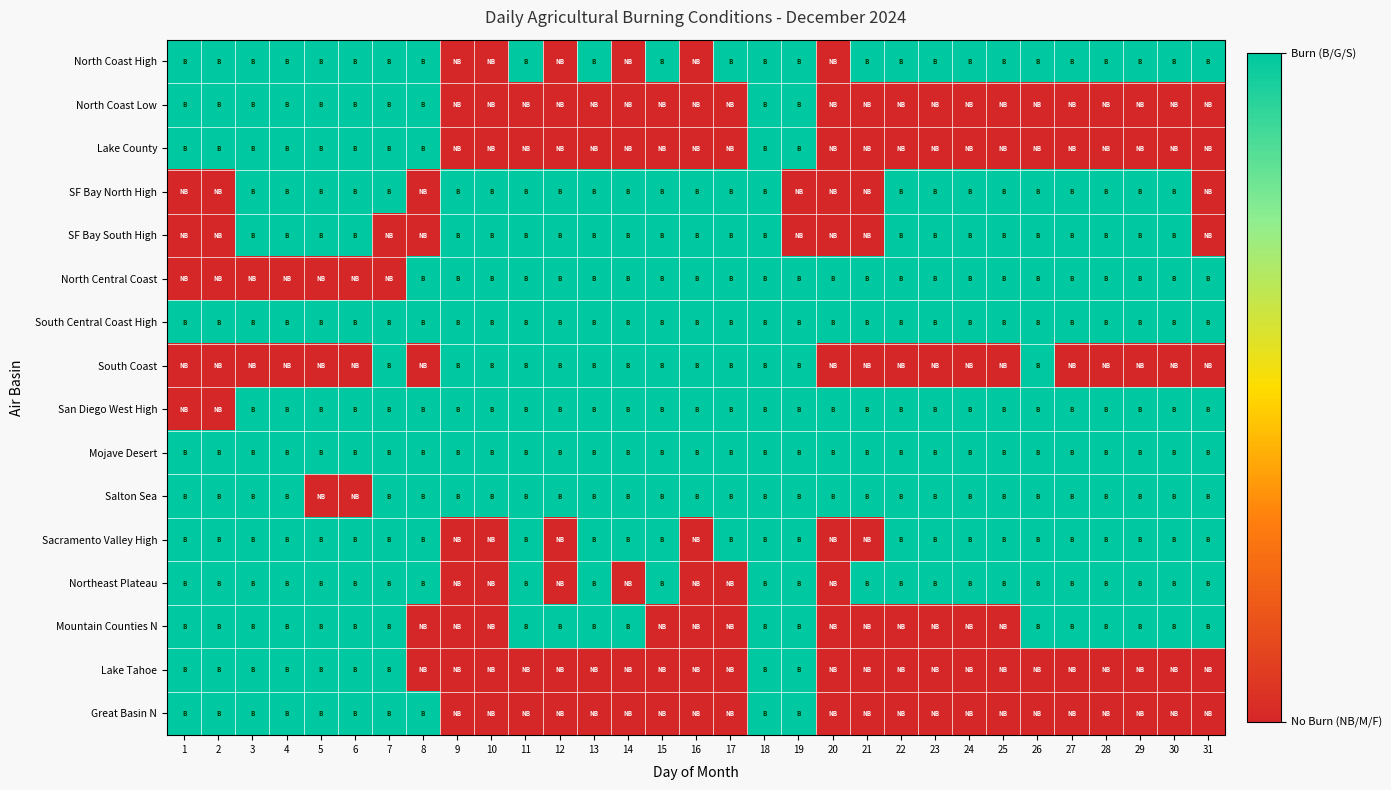

How many distinct data groups are displayed?

16